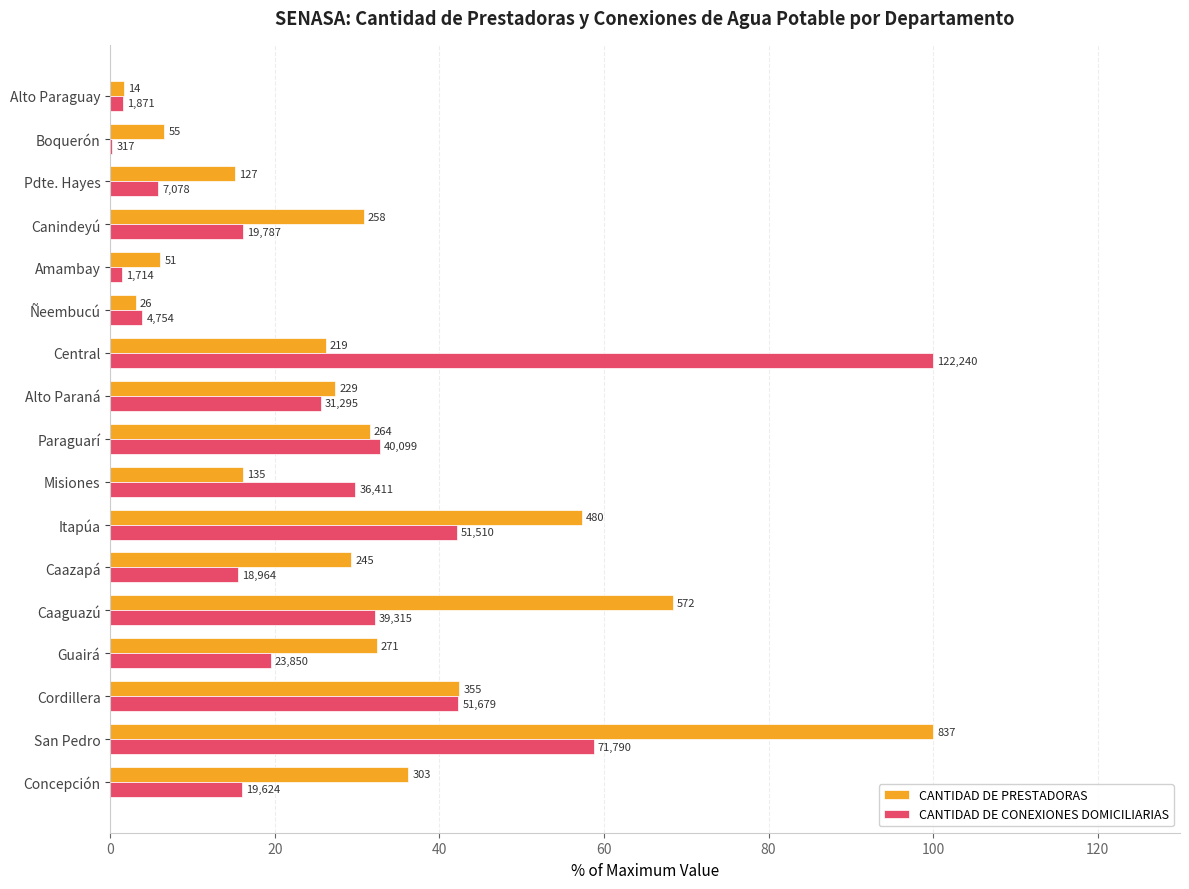

What are all the series names shown in the legend?

CANTIDAD DE PRESTADORAS, CANTIDAD DE CONEXIONES DOMICILIARIAS